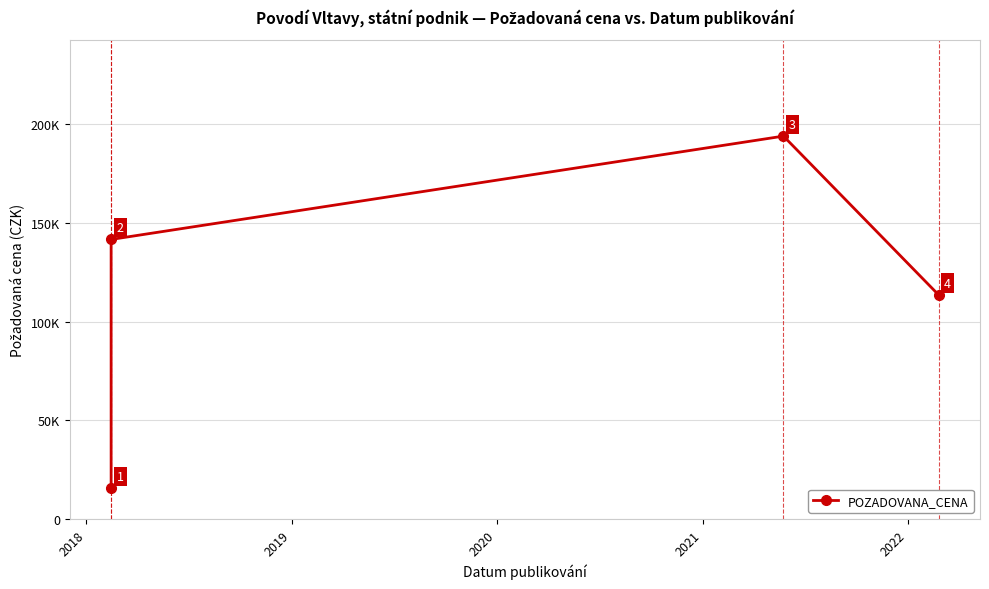

What value does the data have at 2018, to the nearest 10?

141640